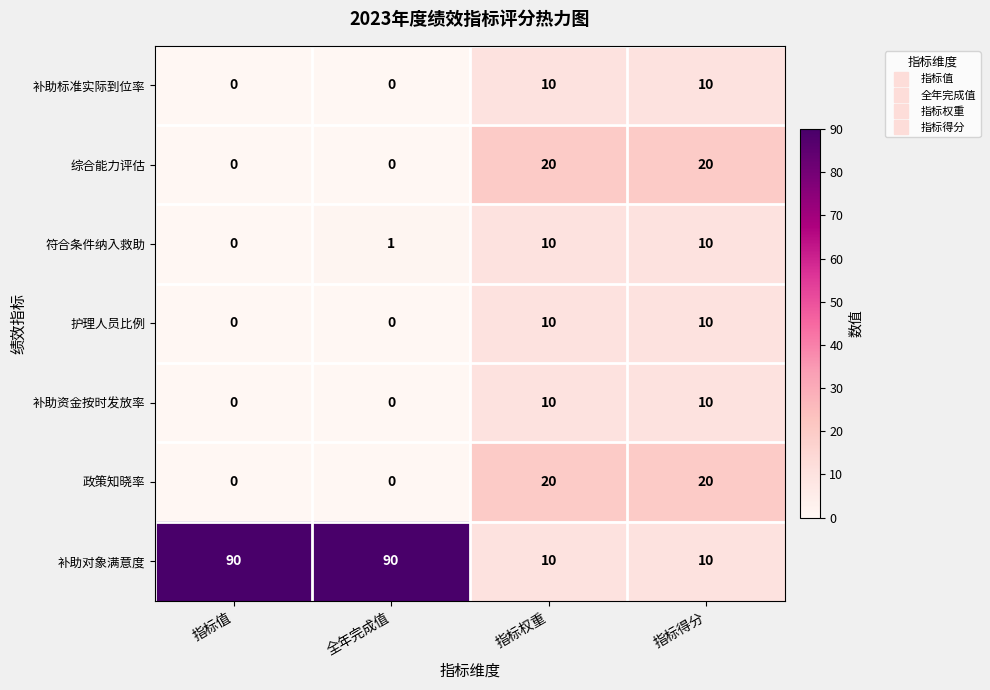

Reading right to left, list all the values displayed in this chart.

补助标准实际到位率: 指标得分=10	指标权重=10	全年完成值=0	指标值=0
综合能力评估: 指标得分=20	指标权重=20	全年完成值=0	指标值=0
符合条件纳入救助: 指标得分=10	指标权重=10	全年完成值=1	指标值=0
护理人员比例: 指标得分=10	指标权重=10	全年完成值=0	指标值=0
补助资金按时发放率: 指标得分=10	指标权重=10	全年完成值=0	指标值=0
政策知晓率: 指标得分=20	指标权重=20	全年完成值=0	指标值=0
补助对象满意度: 指标得分=10	指标权重=10	全年完成值=90	指标值=90